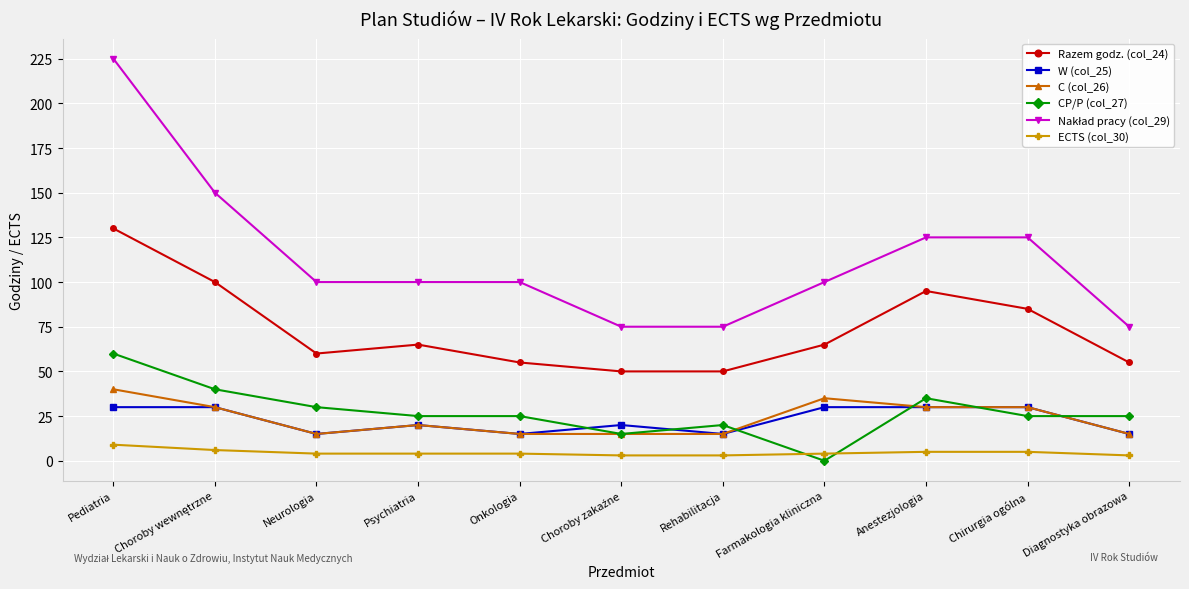

Does the chart display data point markers on the line(s)?

Yes